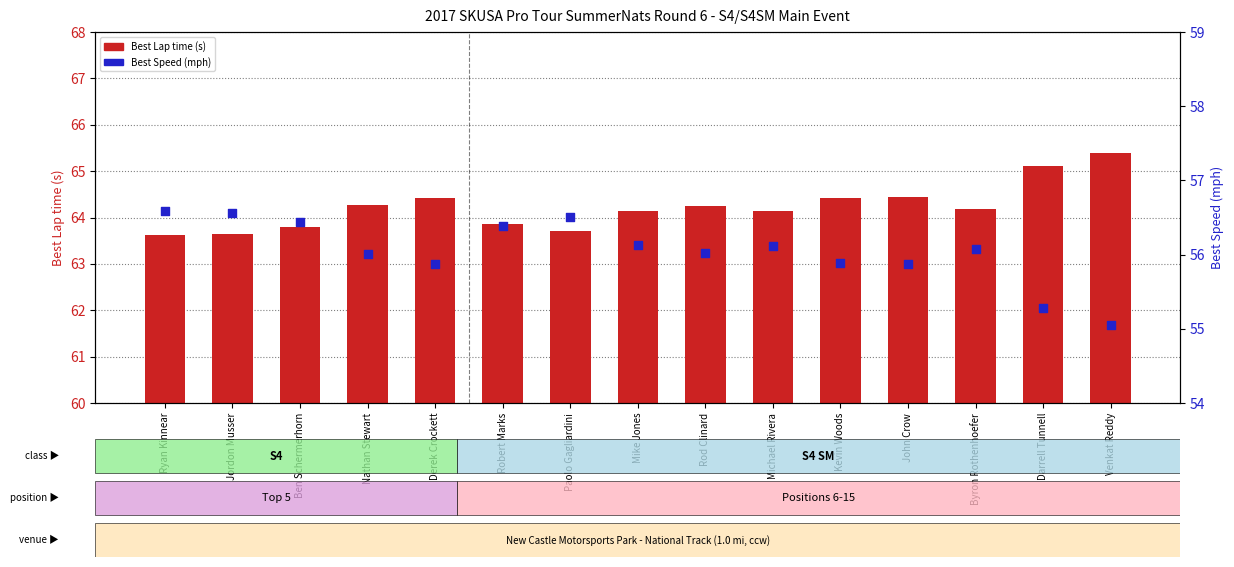

Which series has the largest total across all categories?

Best Lap time